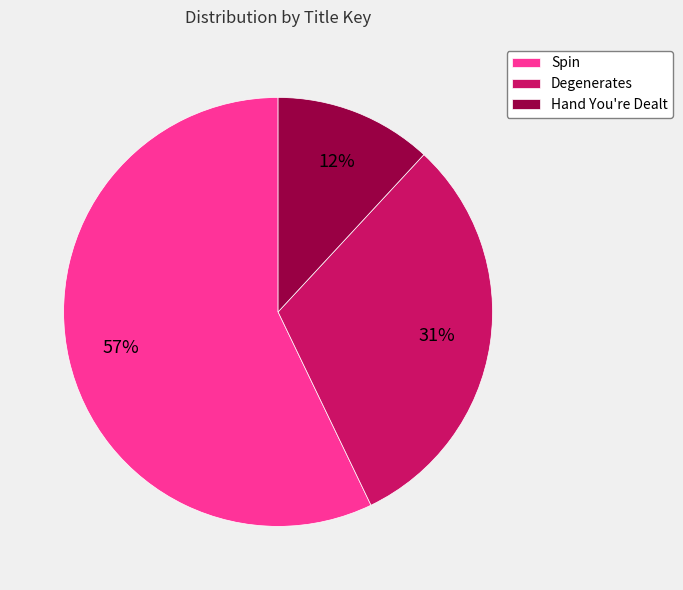

Rank the categories by value from lowest to highest.

Hand You're Dealt, Degenerates, Spin